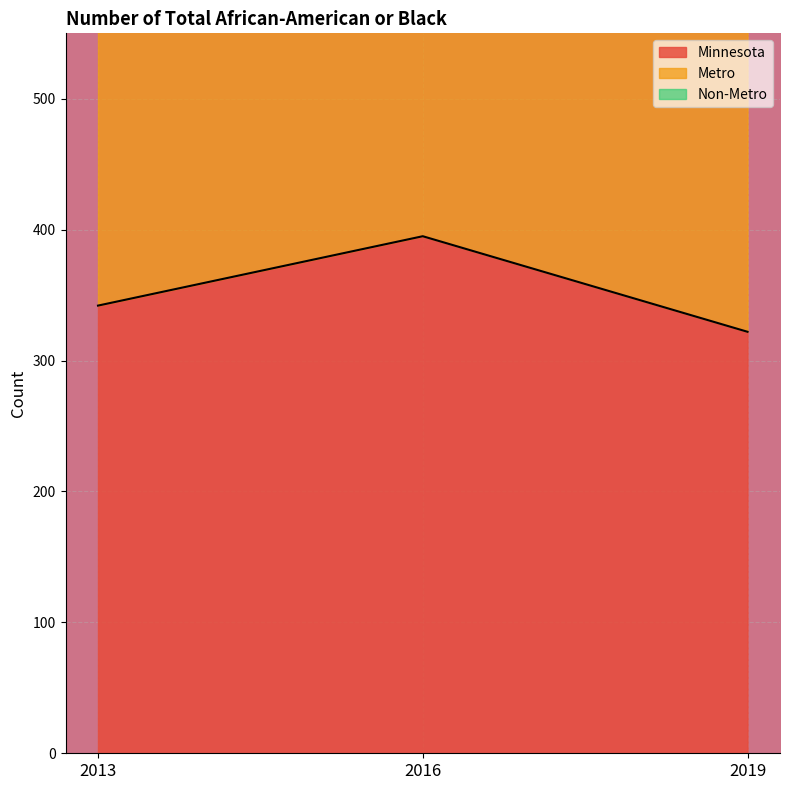

List the labels in order of Minnesota value, largest first.

2016, 2013, 2019